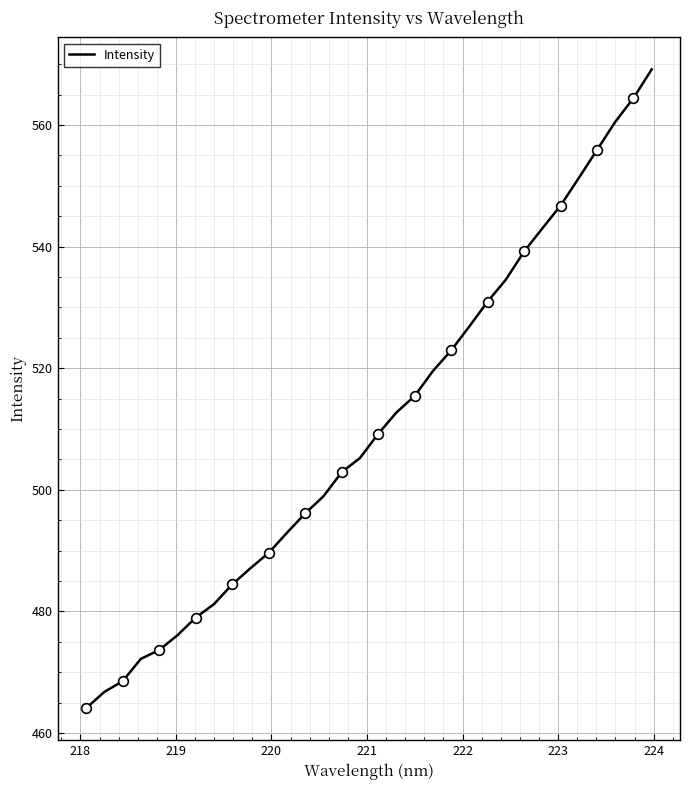

How many lines are shown in the chart?

1